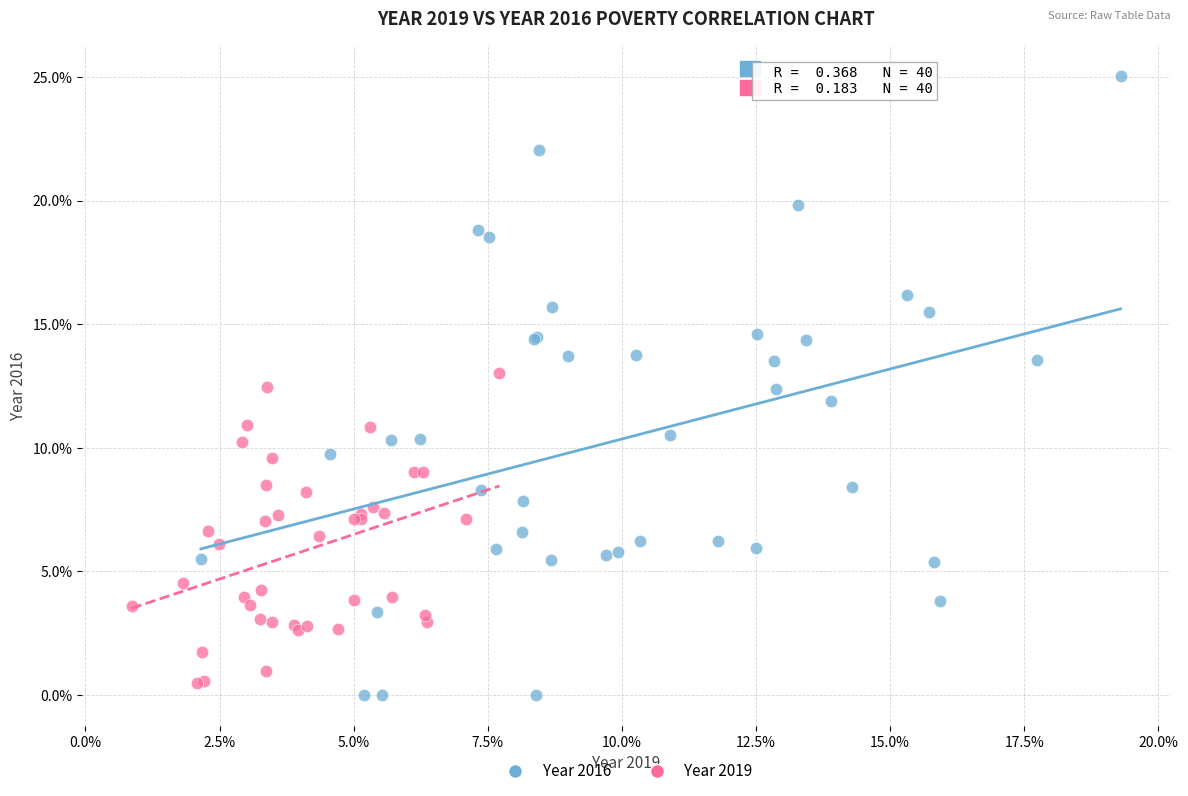

Which series contains the lowest Y value?

Year 2016